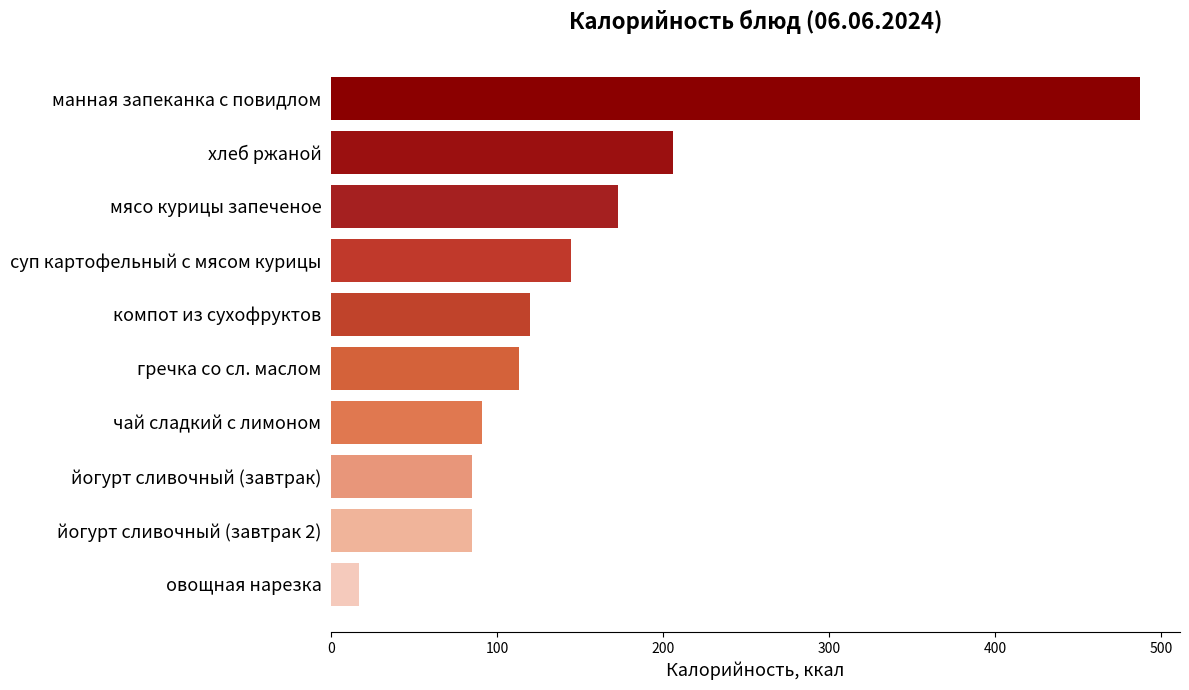

Is it true that the value at суп картофельный с мясом курицы is 144.6?

True